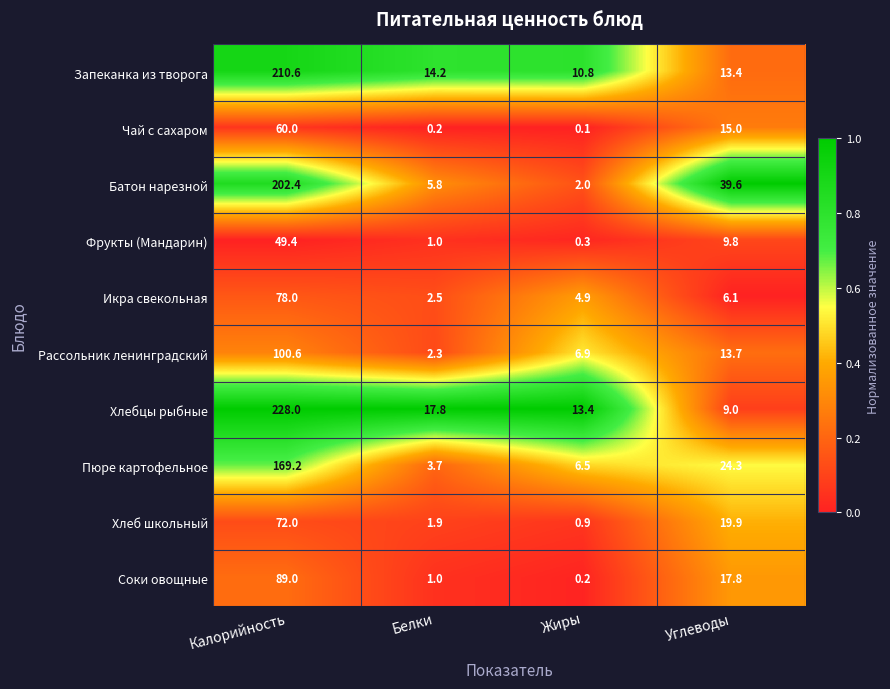

At which category is the sum across all series the highest?

Калорийность